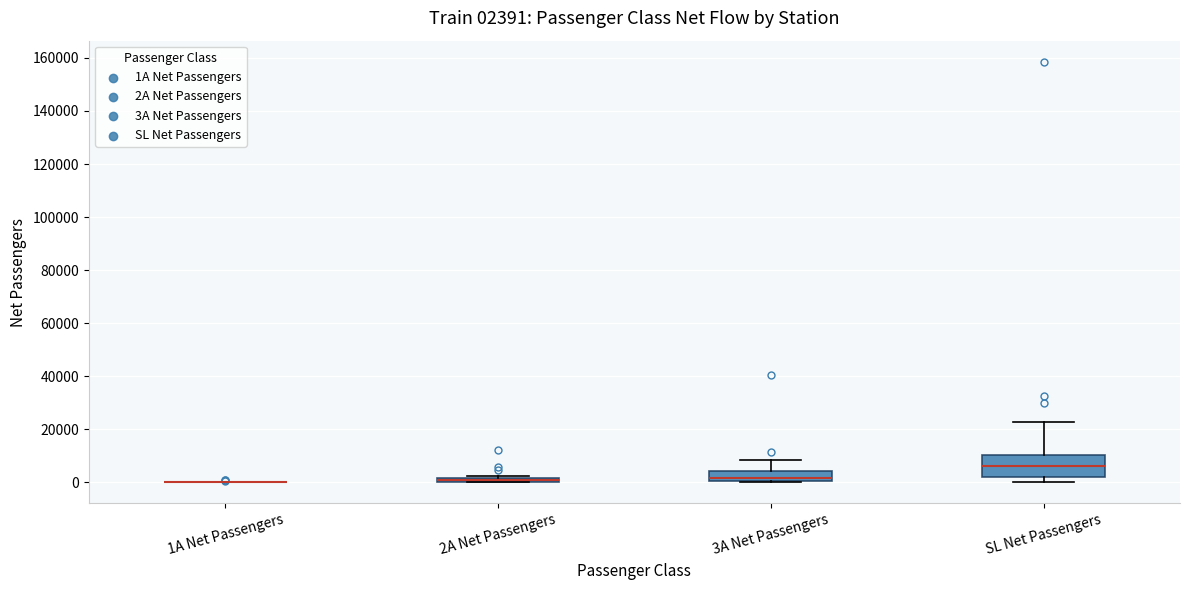

Which box is the tallest, from its lower edge to its upper edge?

SL Net Passengers